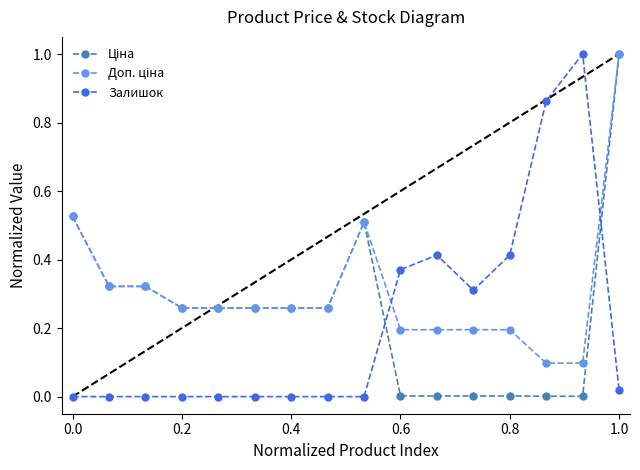

True or false: Залишок has more than 1 interior local peaks.

True